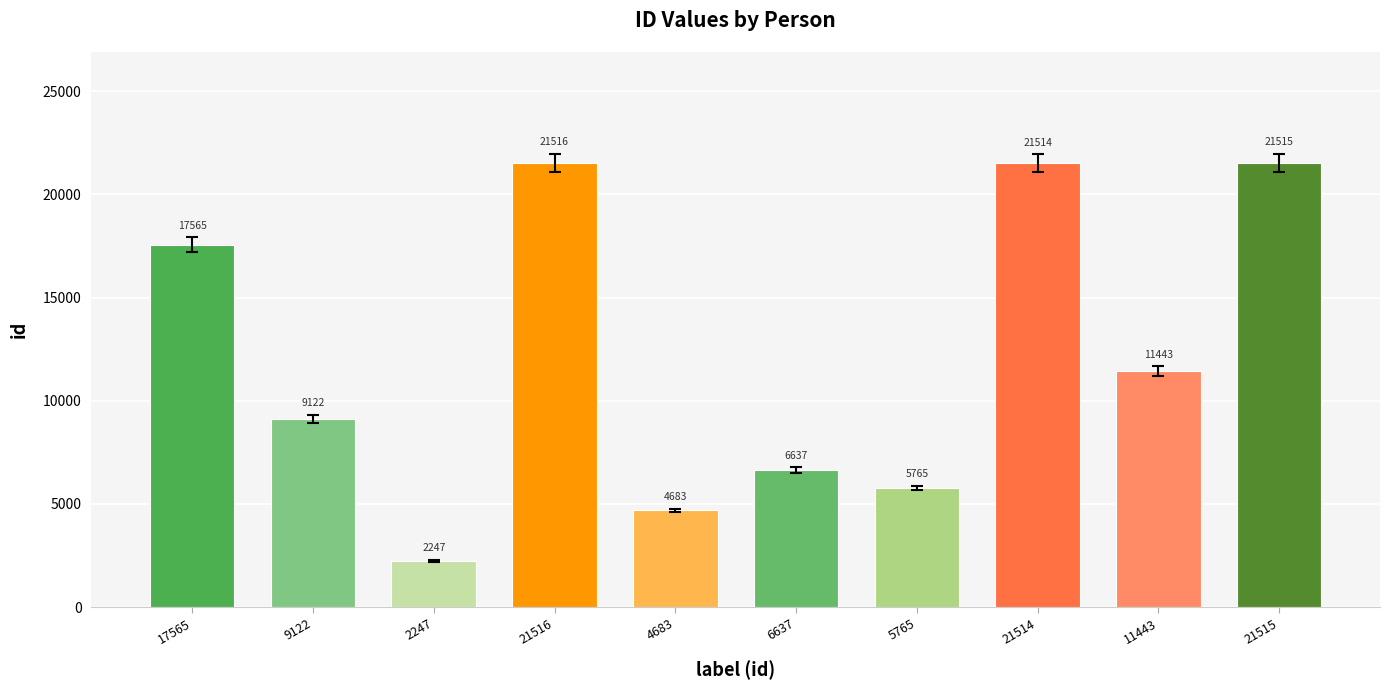

List the labels in order of value, largest first.

21516, 21515, 21514, 17565, 11443, 9122, 6637, 5765, 4683, 2247